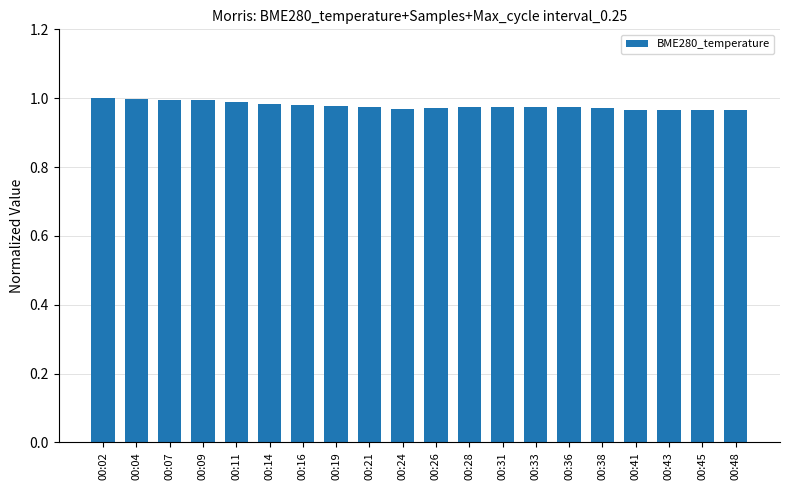

What is the sum of all values?

19.6